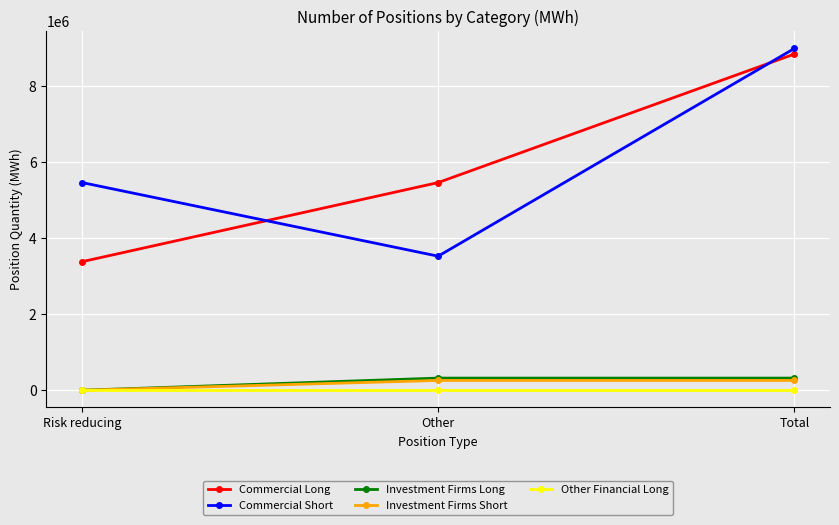

List the labels in order of Commercial Long value, smallest first.

Risk reducing, Other, Total